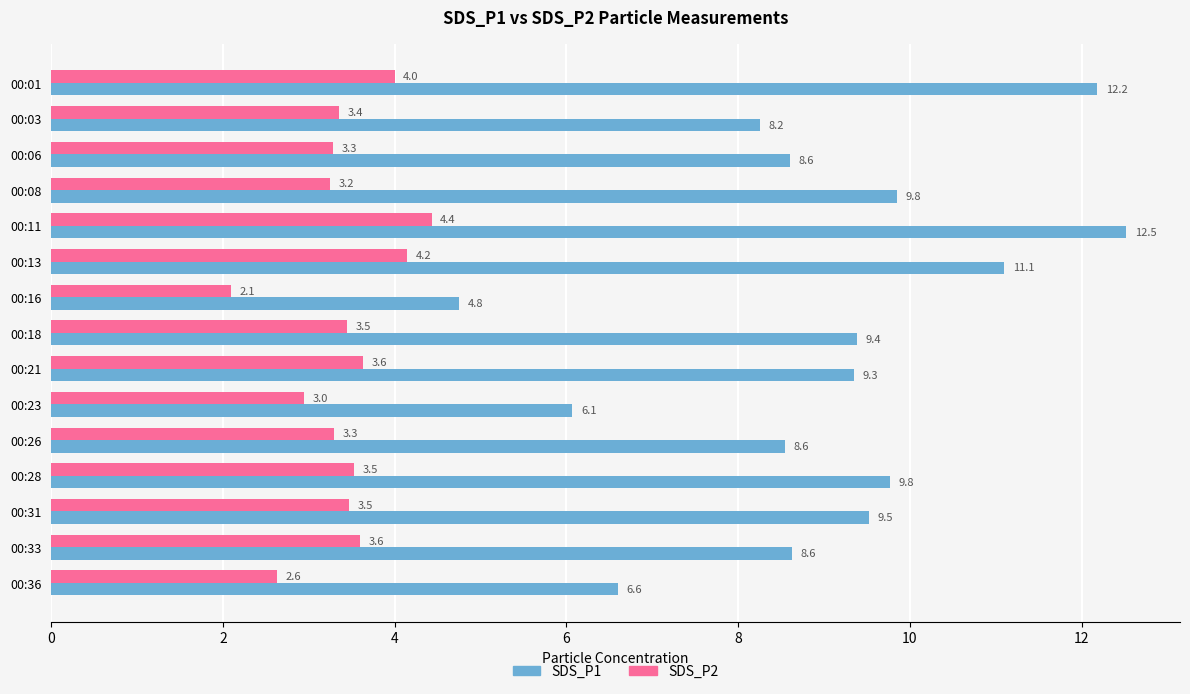

Which series has the largest total across all categories?

SDS_P1